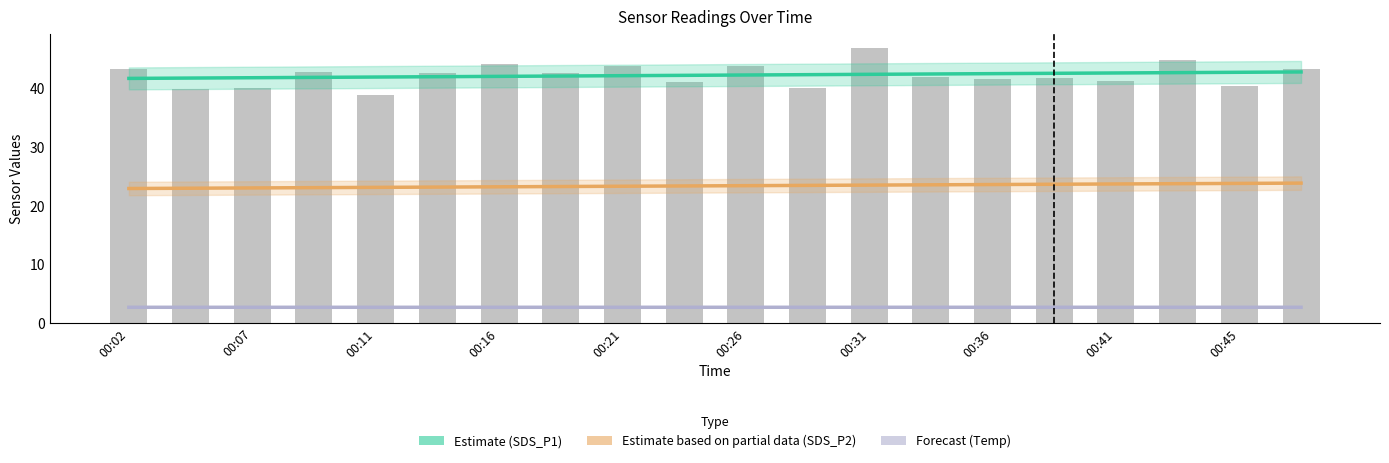

How many categories are shown in the chart?

20